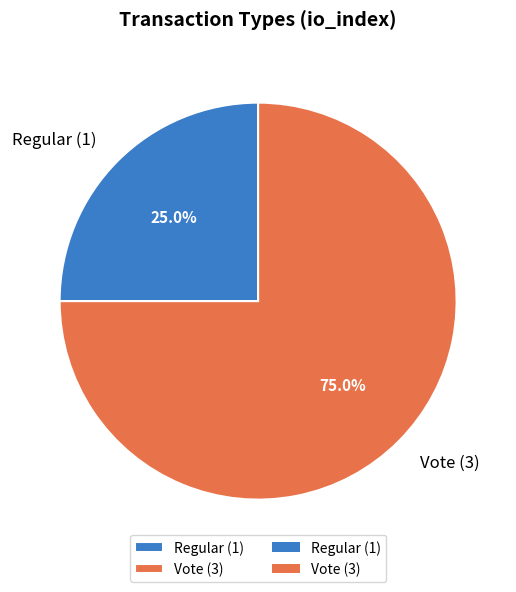

Rank the categories by value from highest to lowest.

Vote, Regular